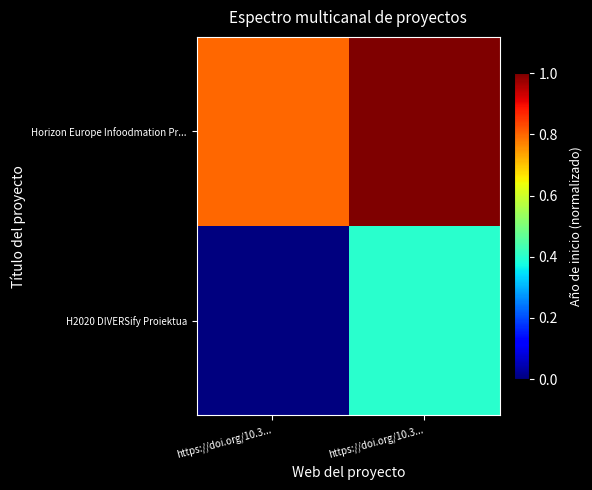

Reading left to right, extract all data points from this chart.

H2020 DIVERSify Proiektua: https://doi.org/10.3...=0.0	https://doi.org/10.3...=0.4
Horizon Europe Infoodmation Pr...: https://doi.org/10.3...=0.8	https://doi.org/10.3...=1.0